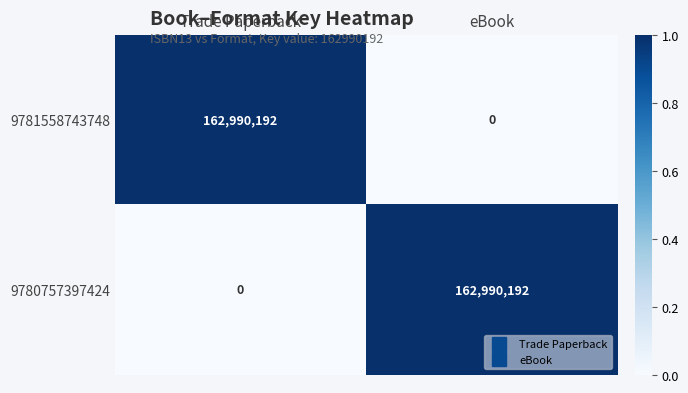

What is the spread (max minus min) of values at Trade Paperback?

162990192